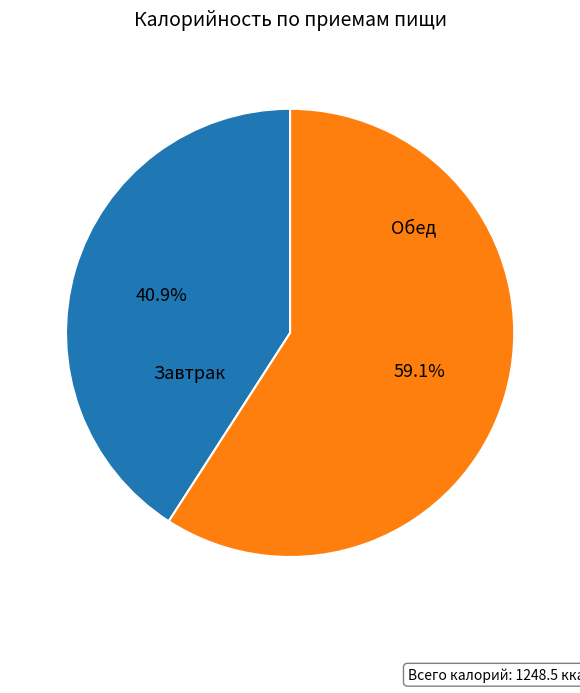

How many segments does this pie chart have?

2